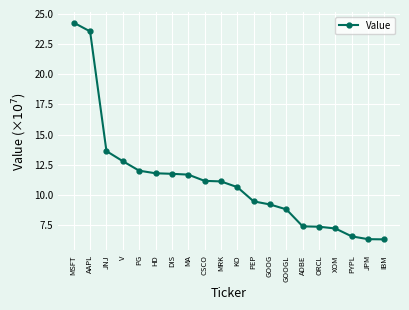

The value at GOOG is 15.9. True or false?

False